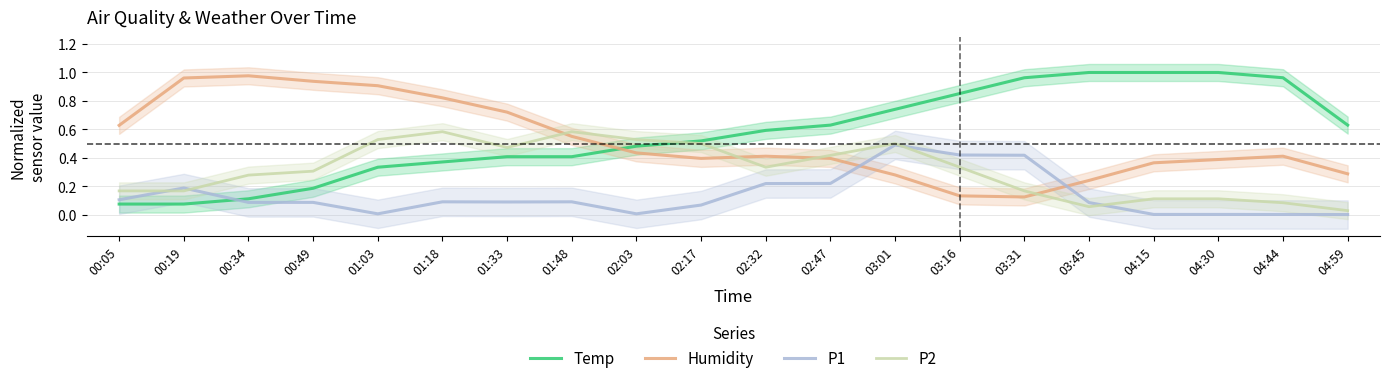

Is the value of Humidity at 03:16 greater than the value of Temp at 04:30?

No